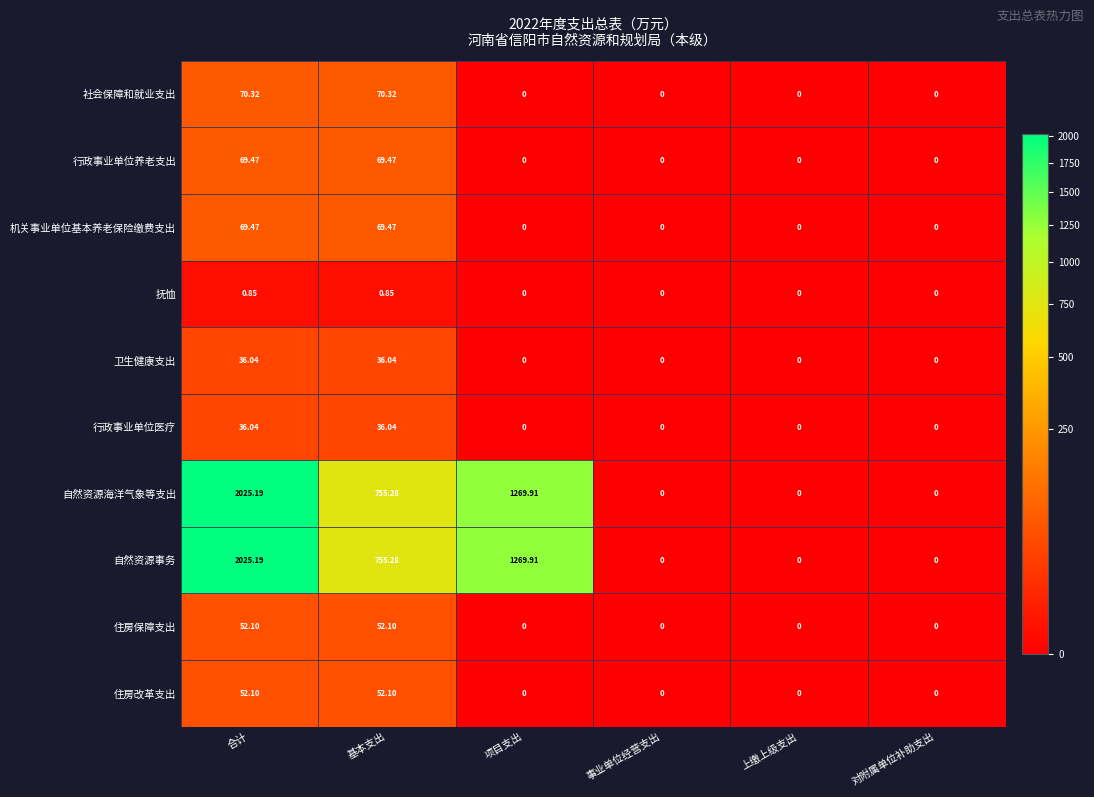

At which category does the chart reach its peak across all series?

合计